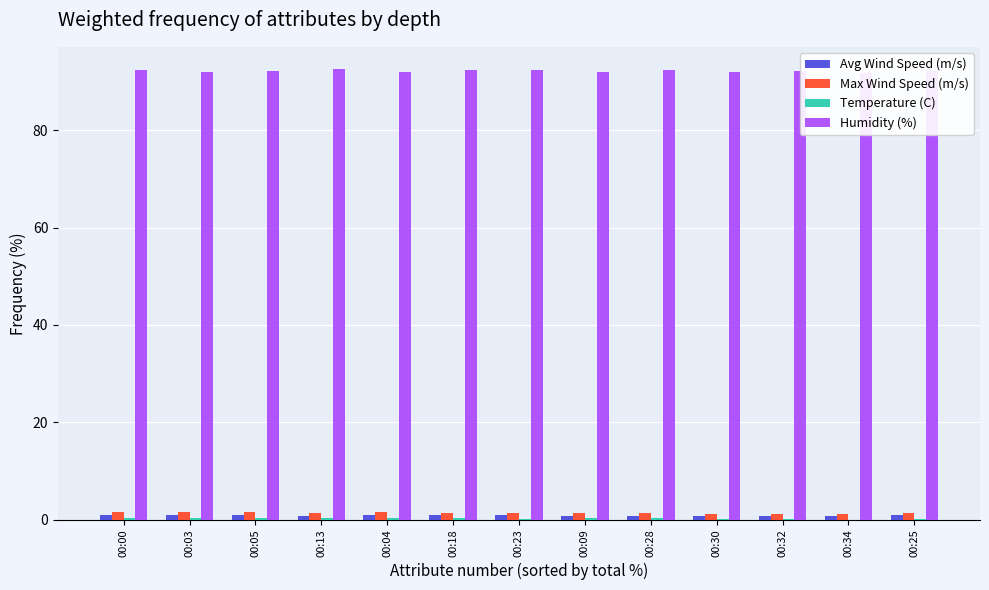

At which label does Humidity (%) reach its peak?

00:13